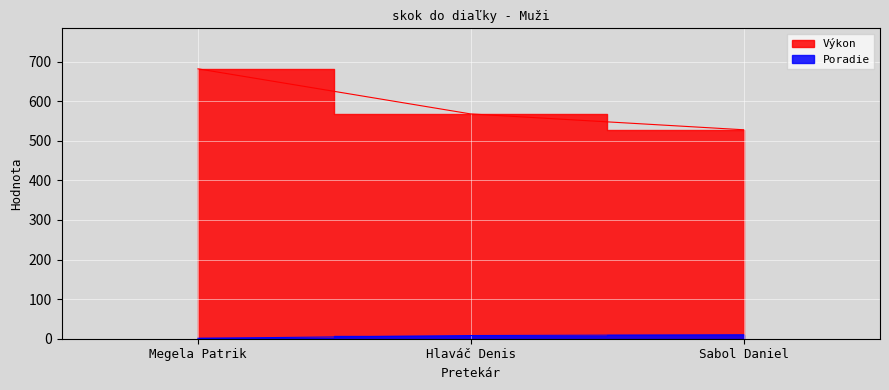

At which label does Poradie first exceed 8?

Sabol Daniel